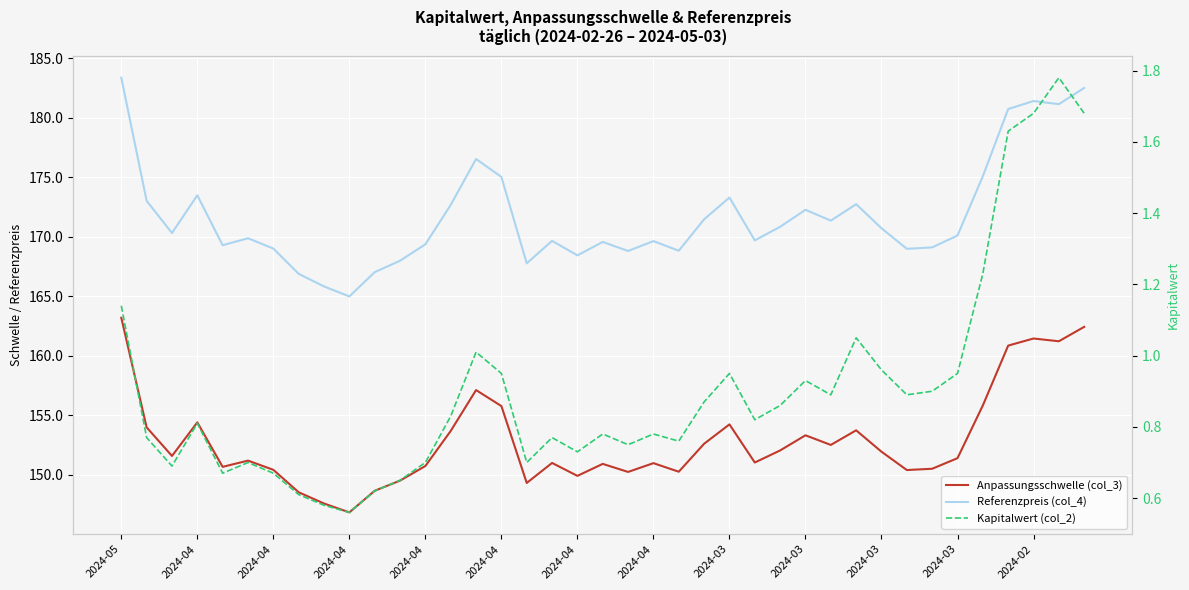

True or false: Referenzpreis (col_4) has a value of 168.8 at 22.

True